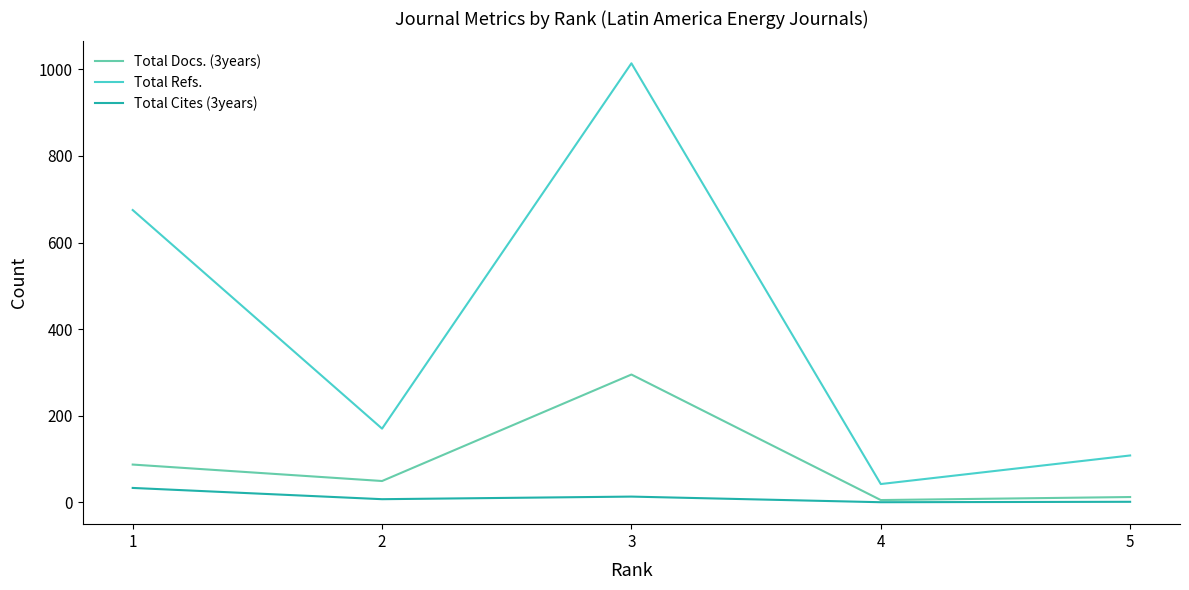

Rank the categories by Total Refs. value from lowest to highest.

4, 5, 2, 1, 3